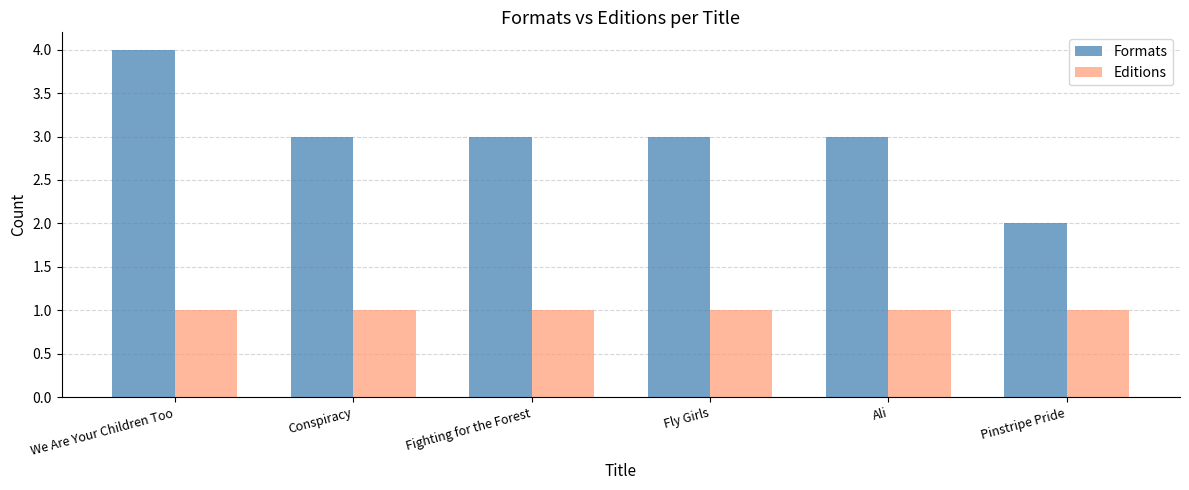

Count the Formats values in the range 3 to 4.

5